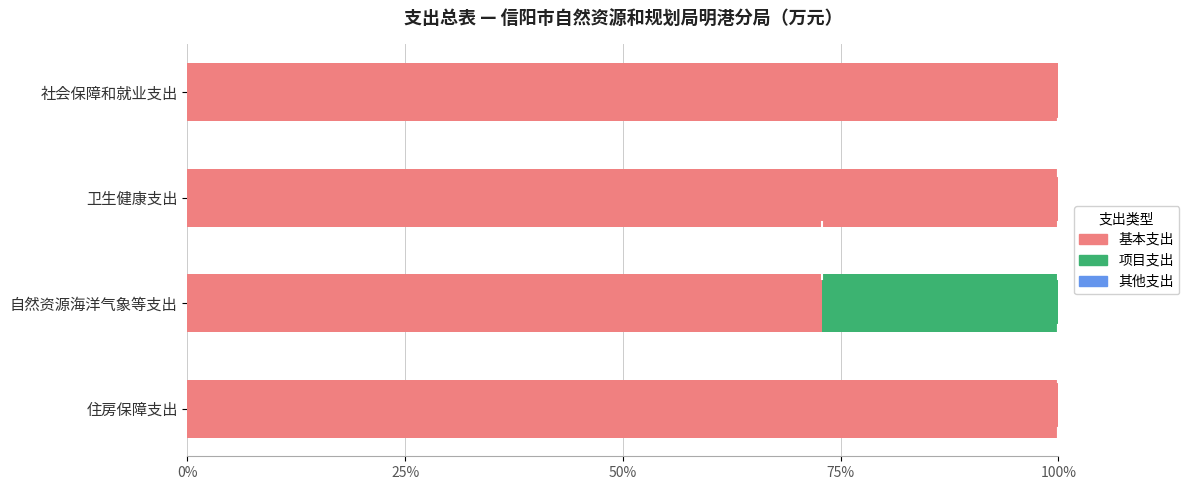

What is the highest value of the 基本支出 series?

100.0